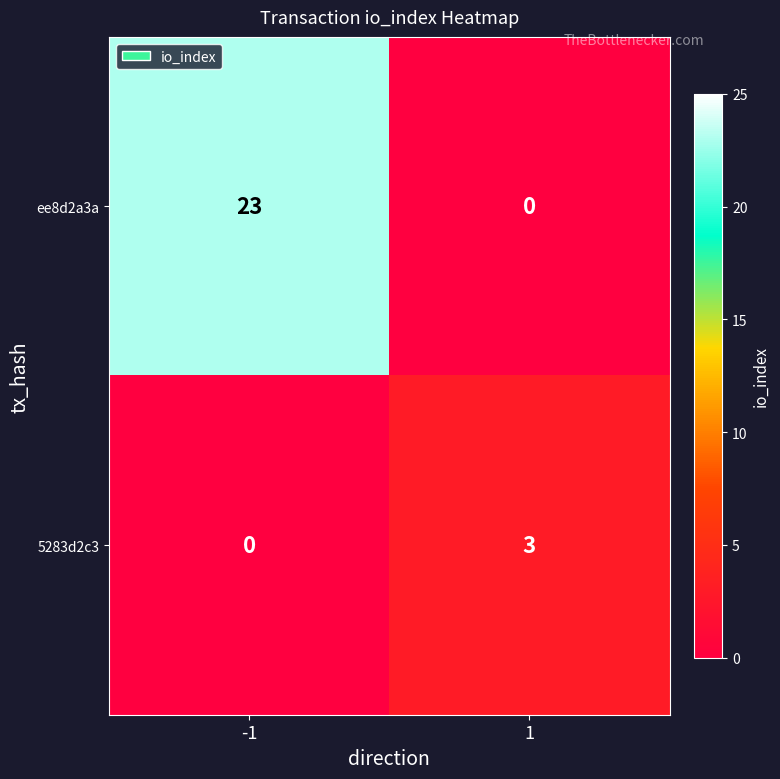

Rank the series by their maximum value, from highest to lowest.

ee8d2a3a, 5283d2c3